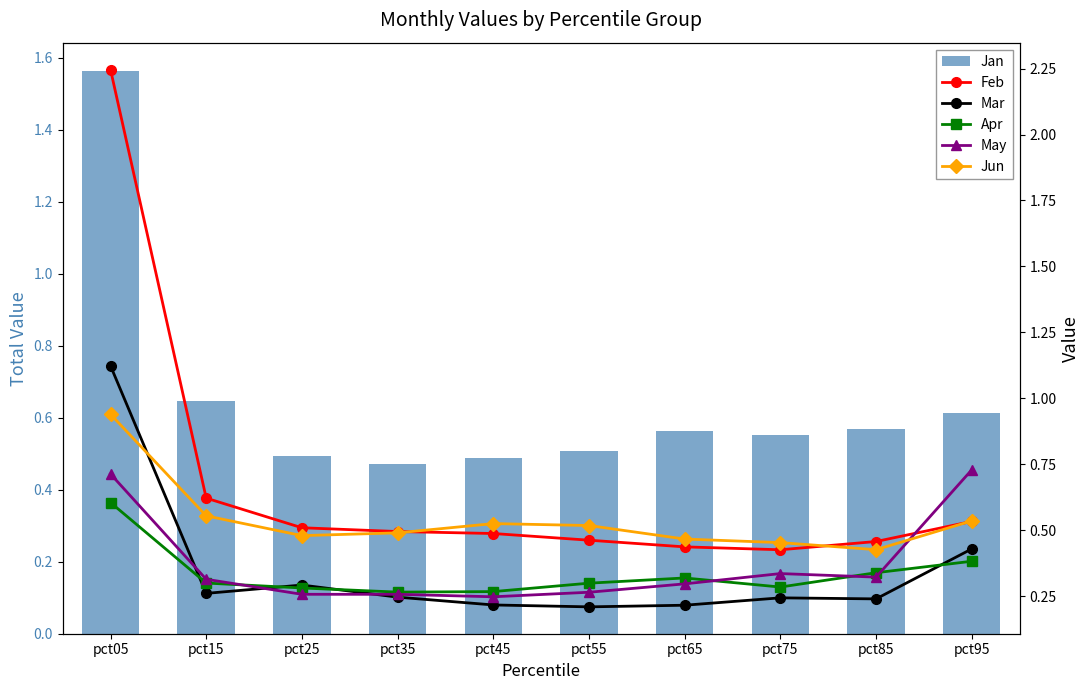

What is the total value across all series at pct25?

2.3